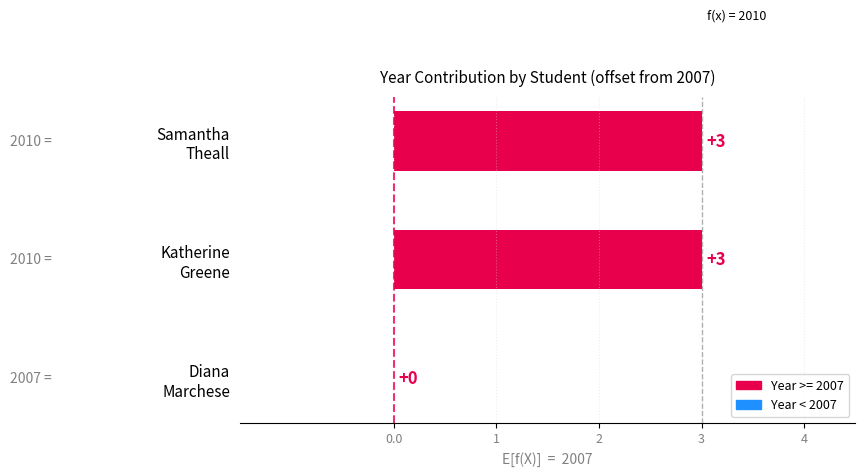

What is the greatest value displayed?

3